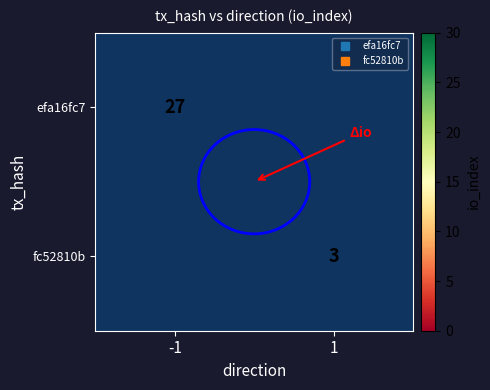

Count the number of data series in this chart.

2